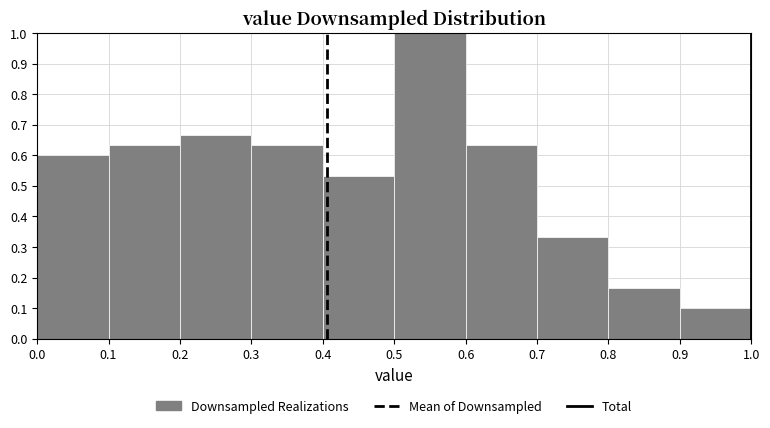

How tall is the bar that spans 0.8 to 0.9 on the x-axis? The values are not printed on the chart, so give them approximately, as read against the axis.

0.17